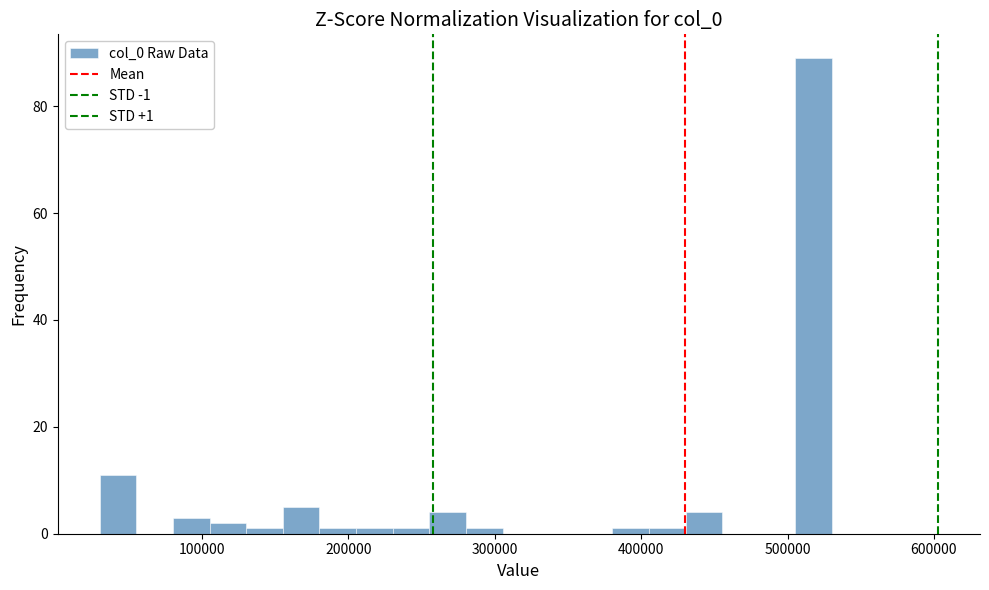

Read against the x-axis, roughly where is the centre of the tallest bar?

520000